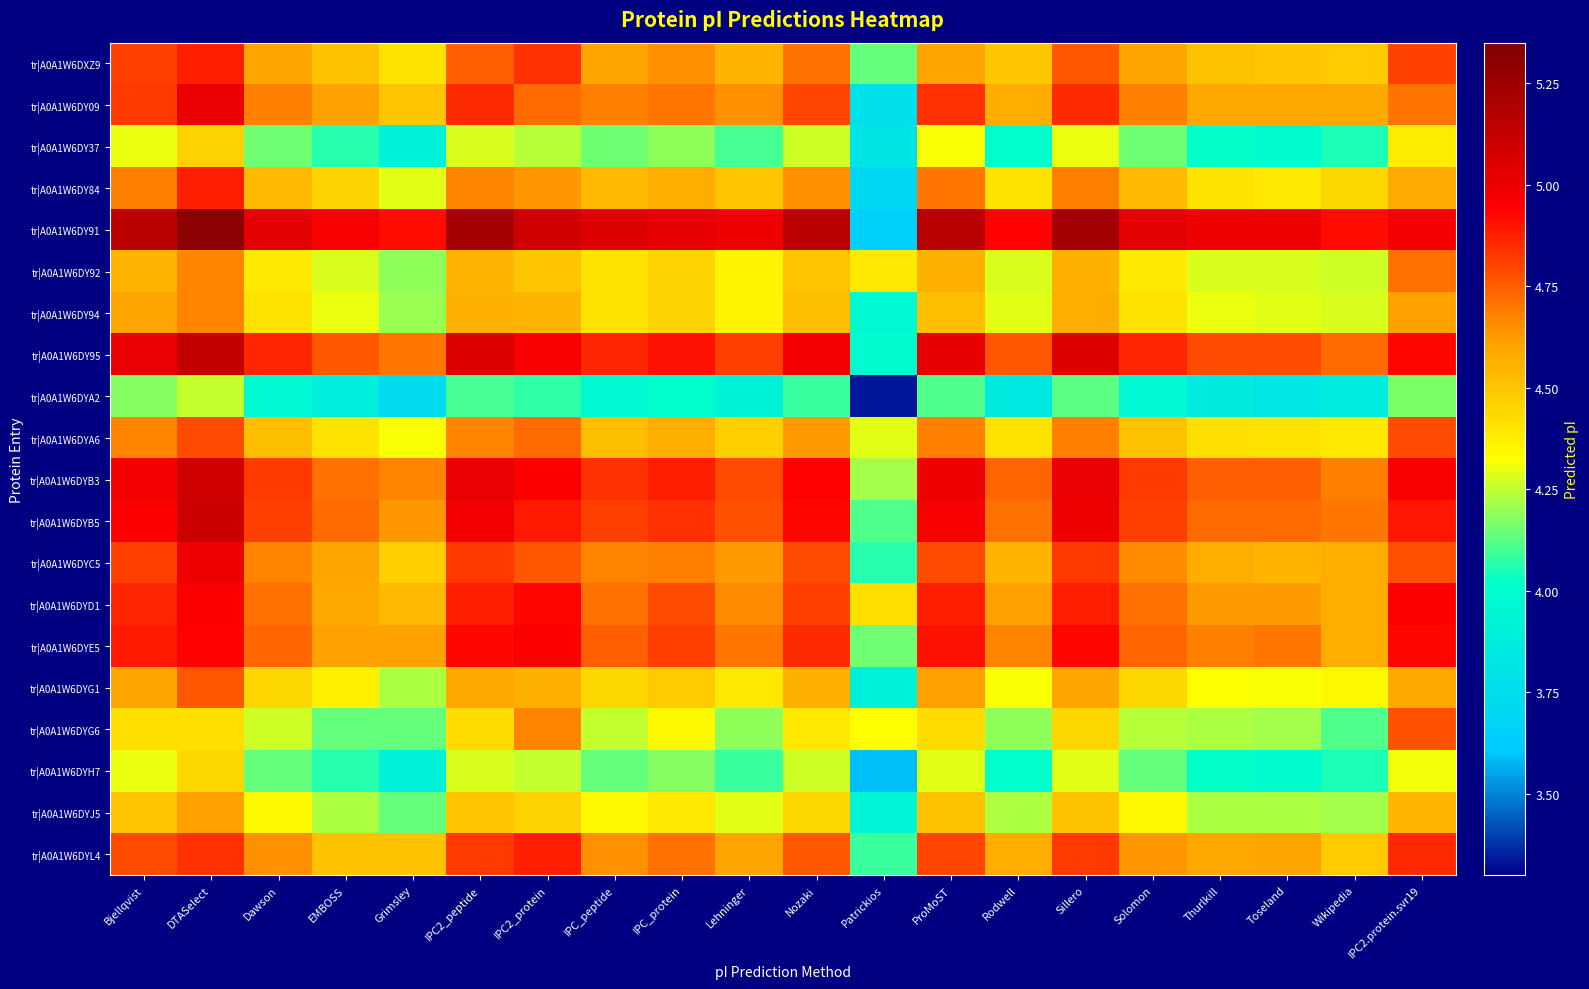

At which category does the chart reach its peak across all series?

DTASelect